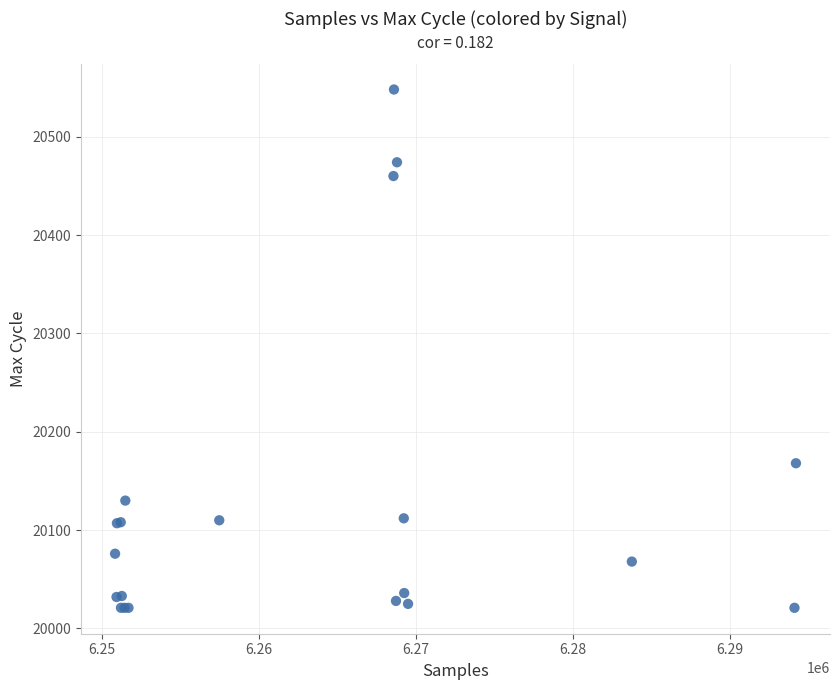

What Y value in the scatter plot is closest to 20284?

20168